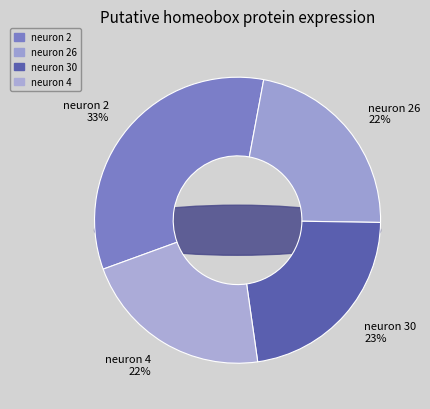

Between neuron 4 and neuron 26, which is larger?

neuron 26